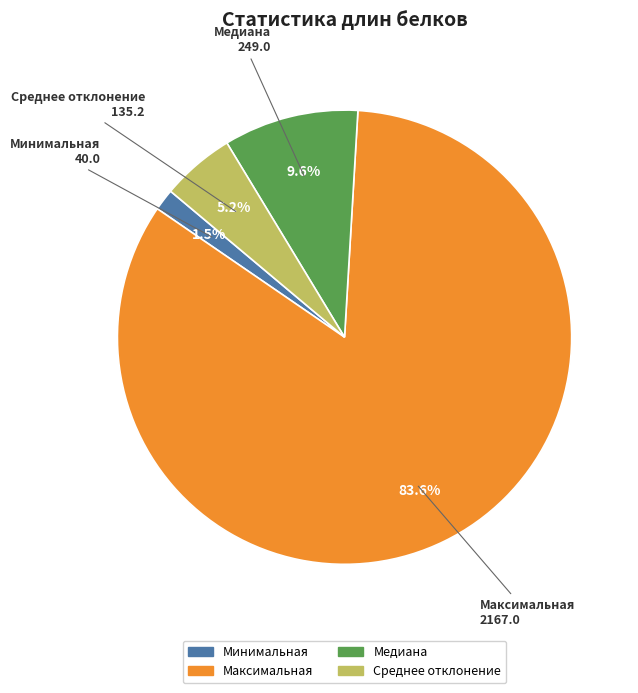

To the nearest percent, what is the average slice percentage?

25%